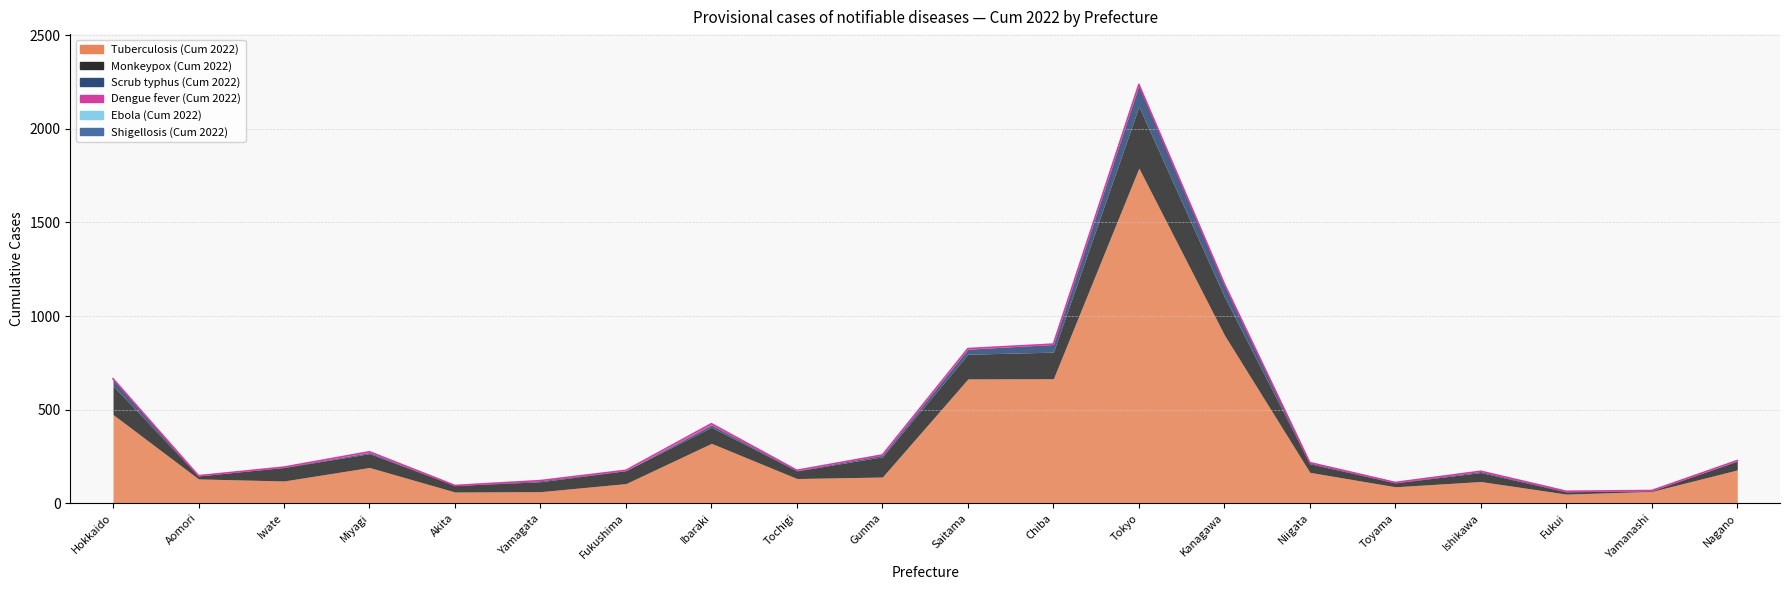

At which label is Ebola (Cum 2022) closest to 0?

Hokkaido